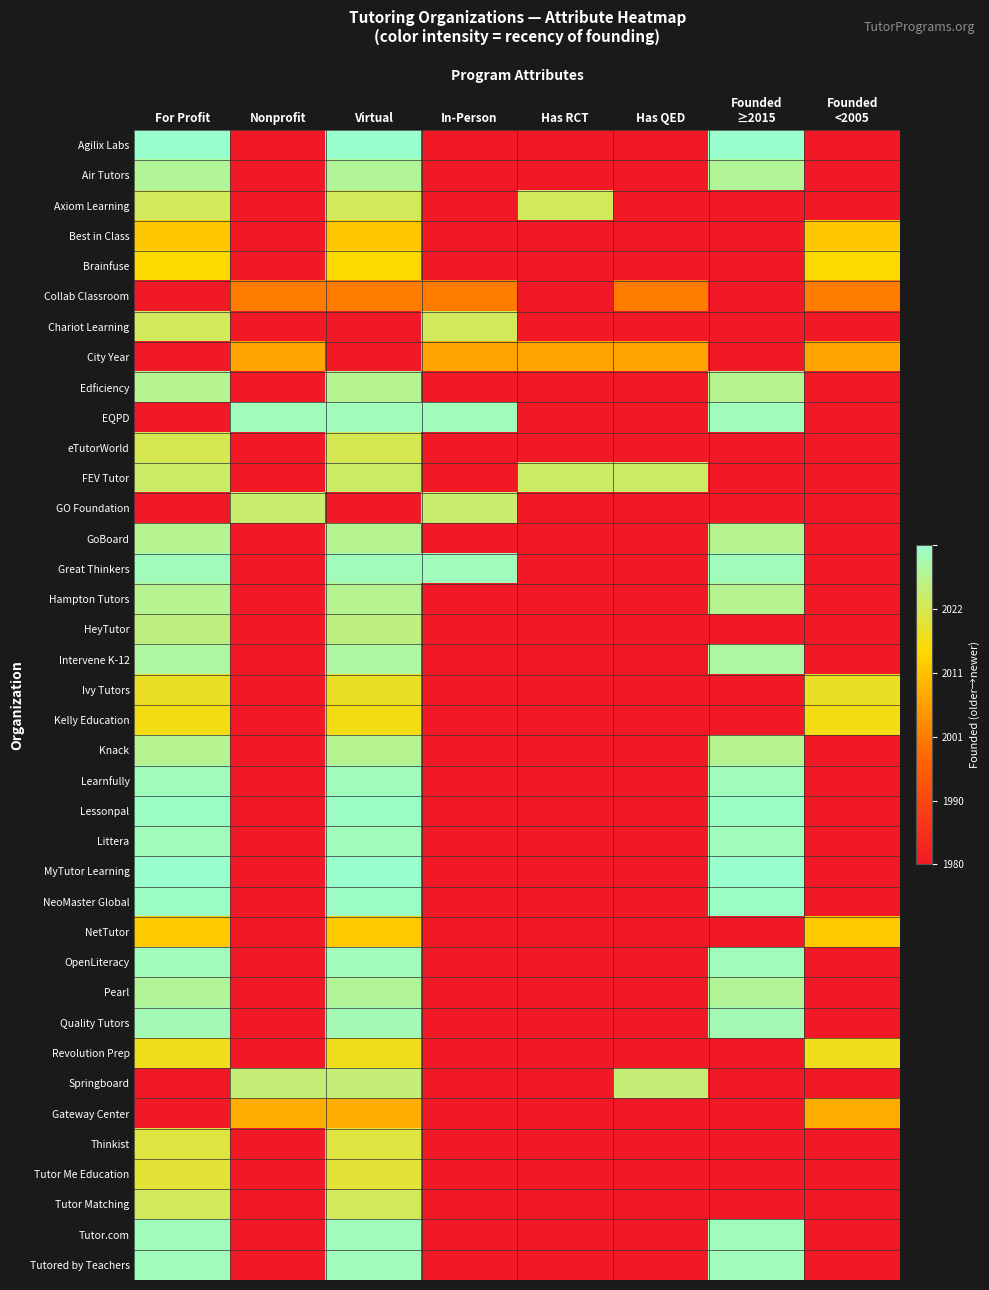

What is the greatest value displayed?

1.0